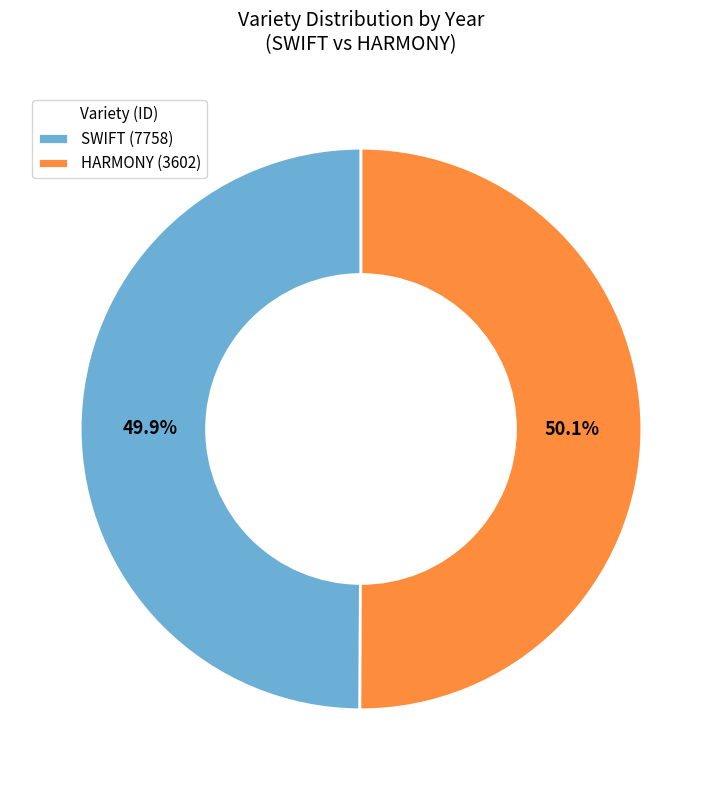

Is there any slice that represents more than half of the pie?

Yes